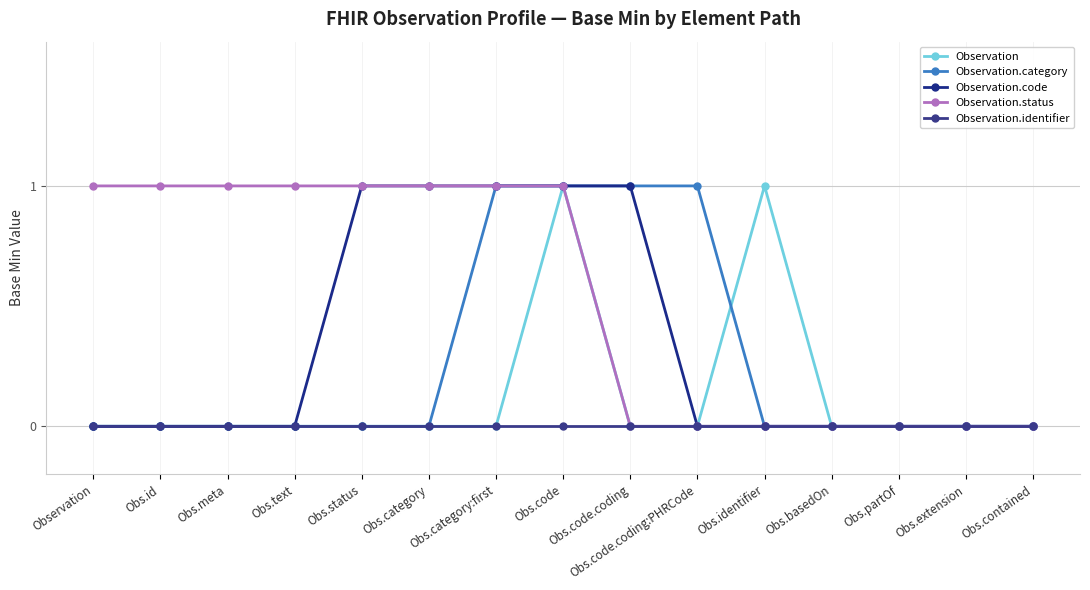

Is it true that Observation equals -1 at Obs.code.coding:PHRCode?

False